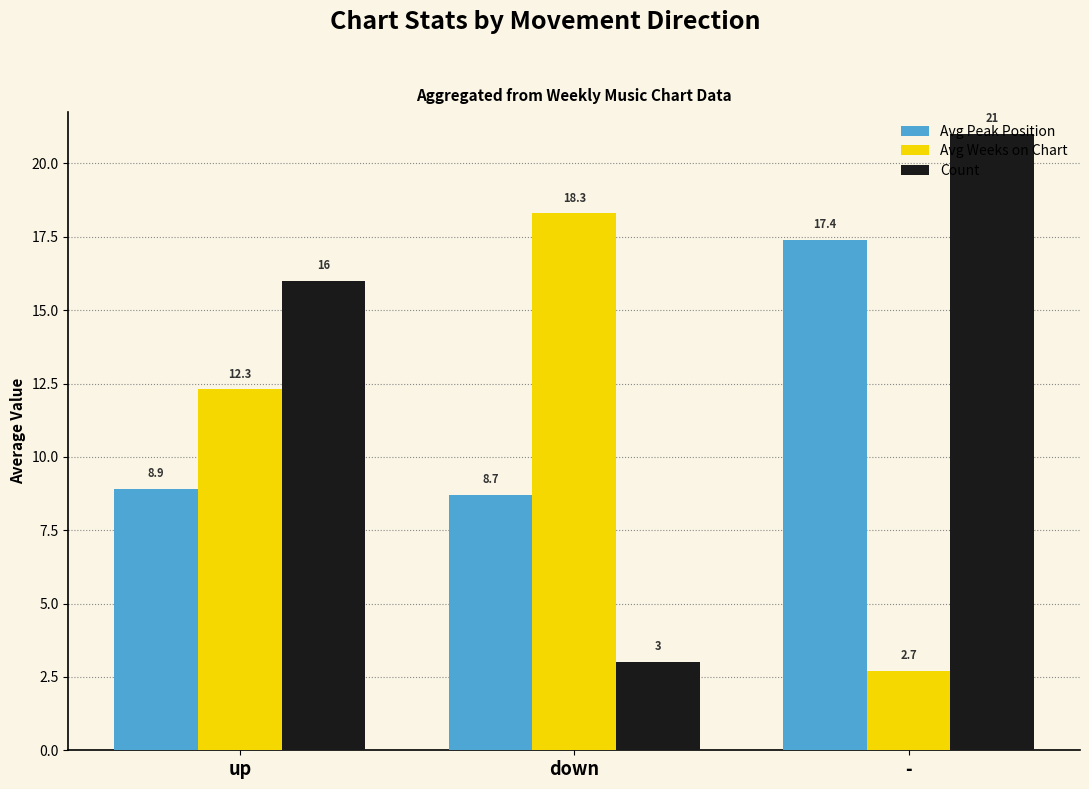

How many data points does each series have?

3